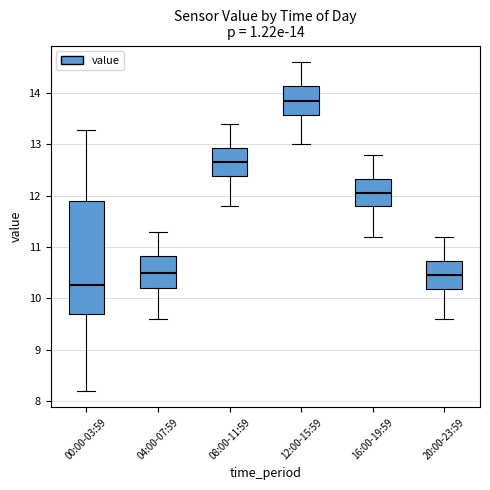

Which box's median line is the lowest?

00:00-03:59